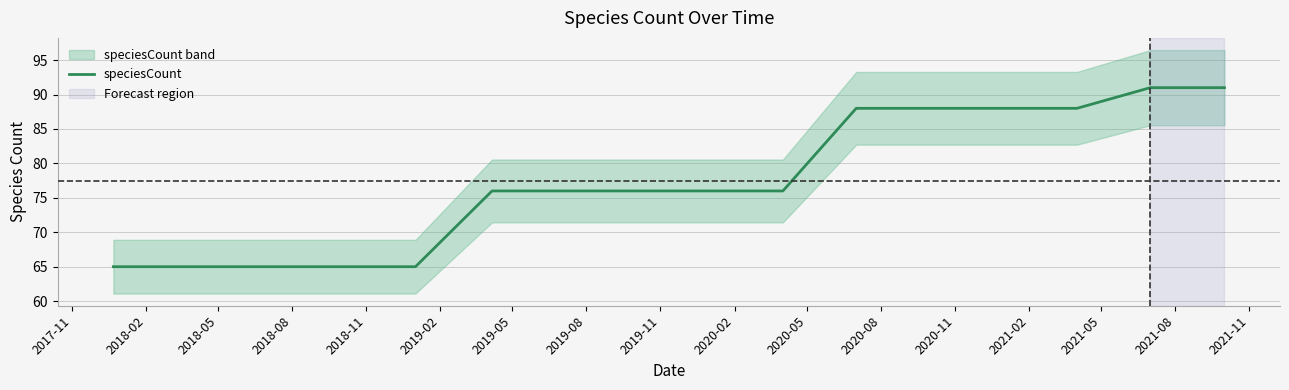

What is the lowest value of the speciesCount series?

65